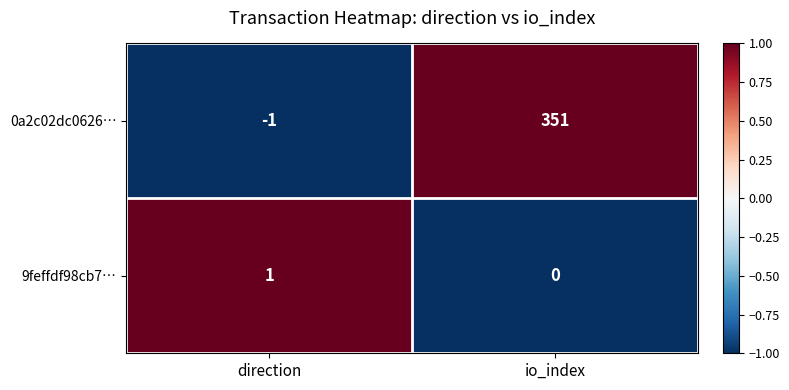

Between direction and io_index, which series saw the biggest shift?

0a2c02dc0626…